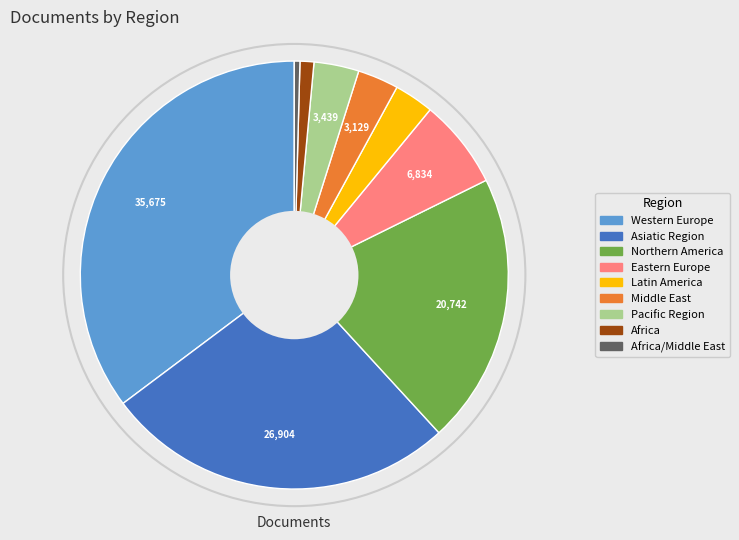

Is there any slice that represents more than half of the pie?

No